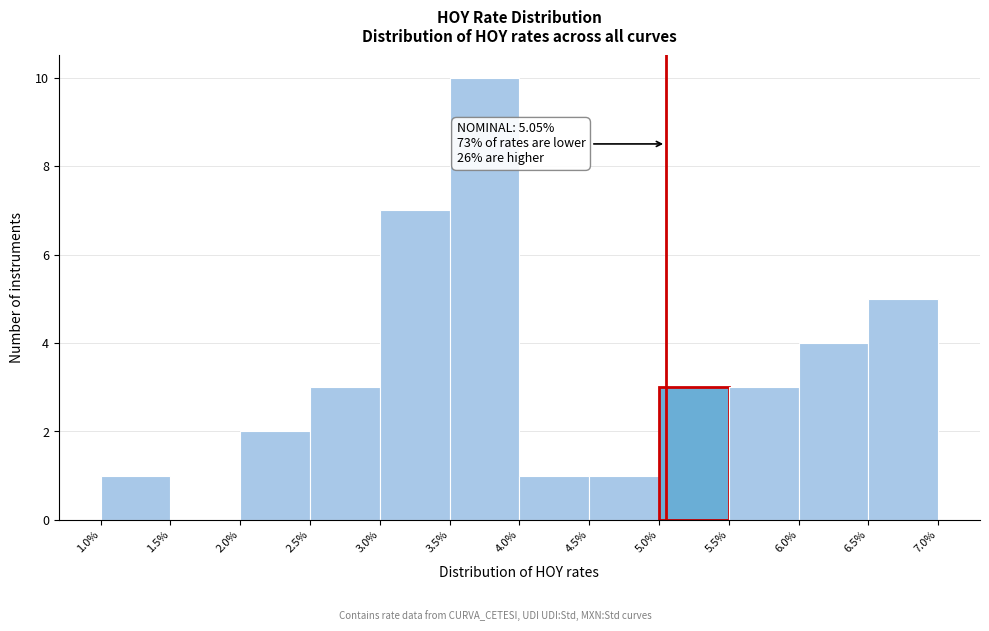

Which range on the x-axis has the tallest bar?

3.5% to 4.0%